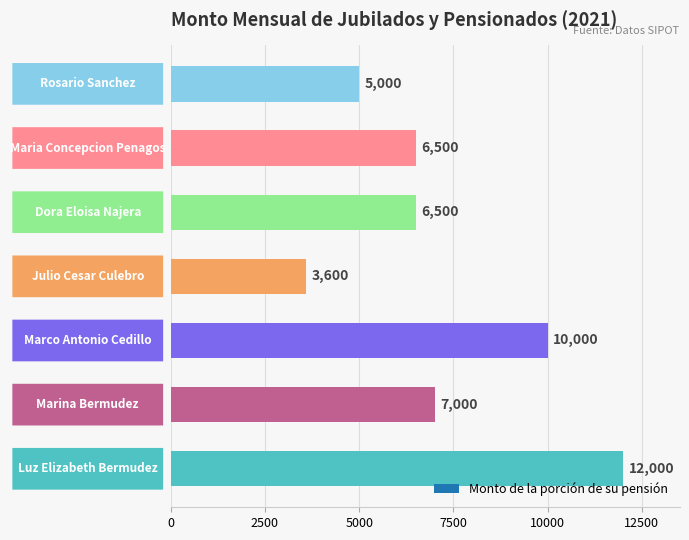

How many data points are less than 6500?

2